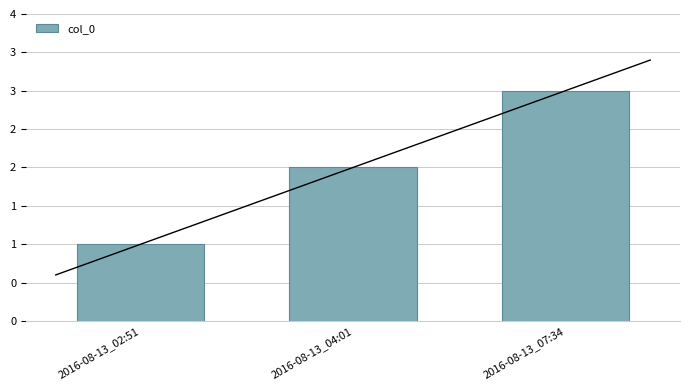

What is the minimum value shown in the chart?

1